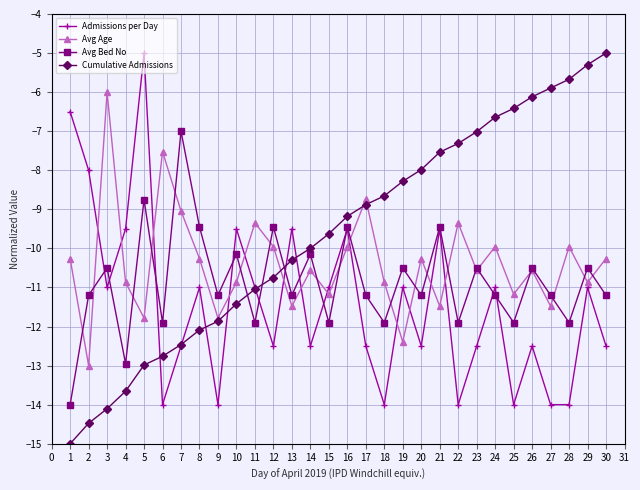

What is the value of the Avg Bed No point at the 25th from the left?

-11.9